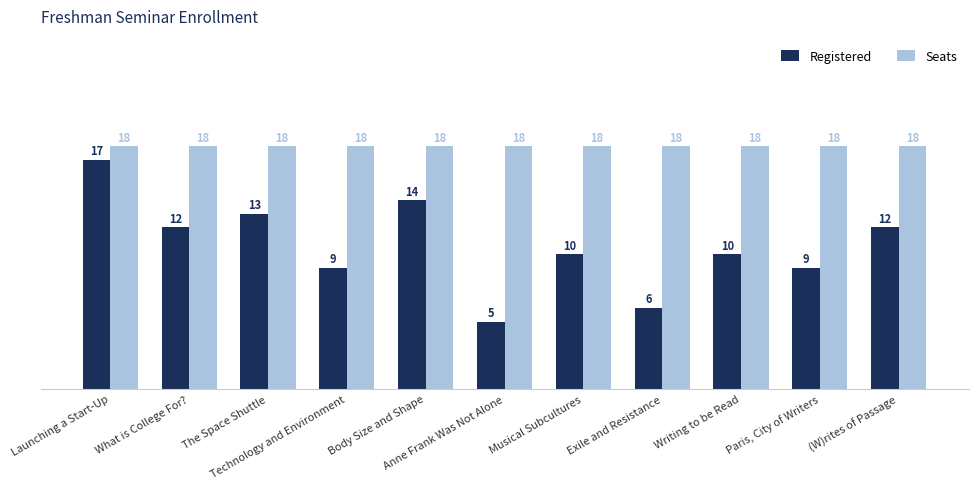

Count the number of categories in the chart.

11